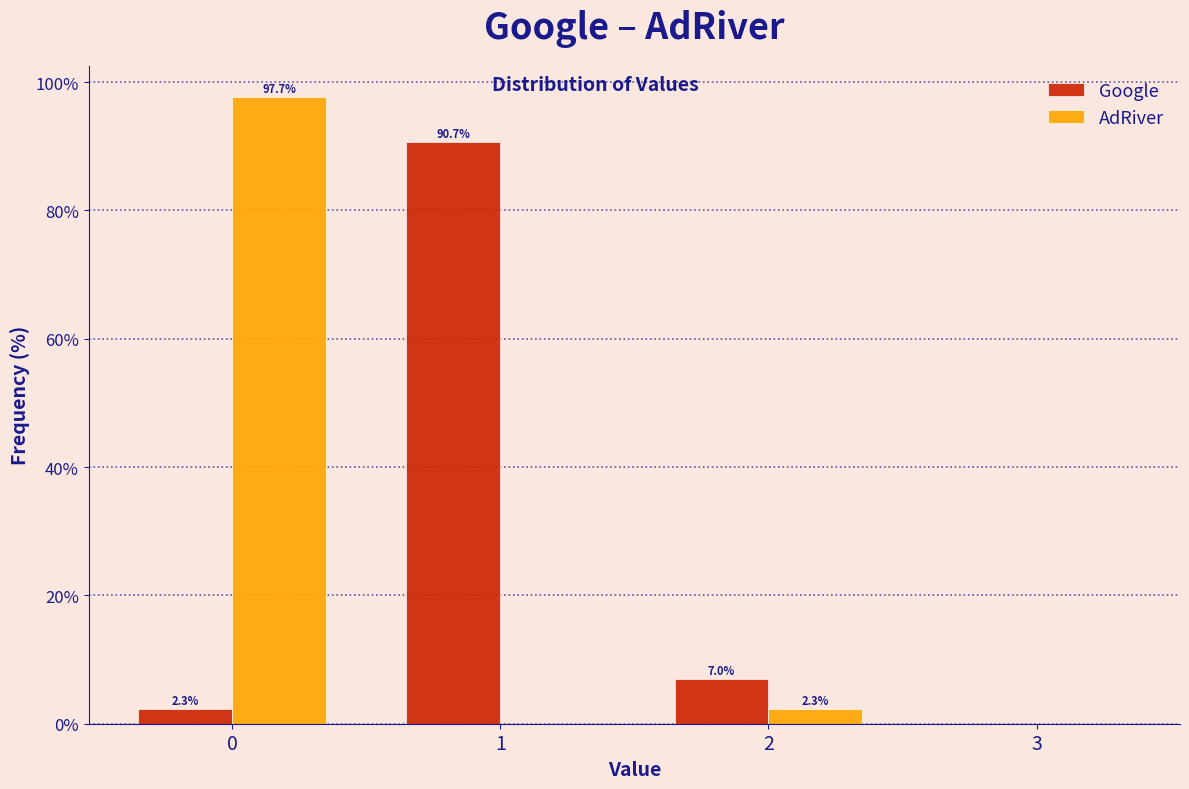

Reading left to right, what are all the values shown in this chart?

Google: 0=2.3	1=90.7	2=7.0	3=0.0
AdRiver: 0=97.7	1=0.0	2=2.3	3=0.0